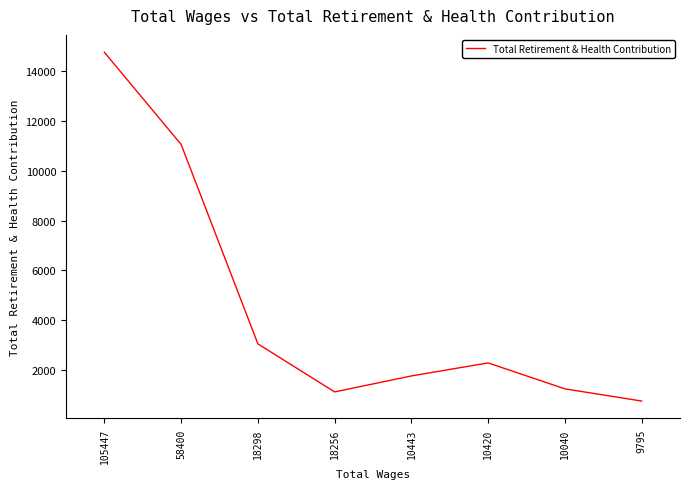

Reading left to right, list all the values displayed in this chart.

14753	11055	3051	1124	1764	2287	1246	757